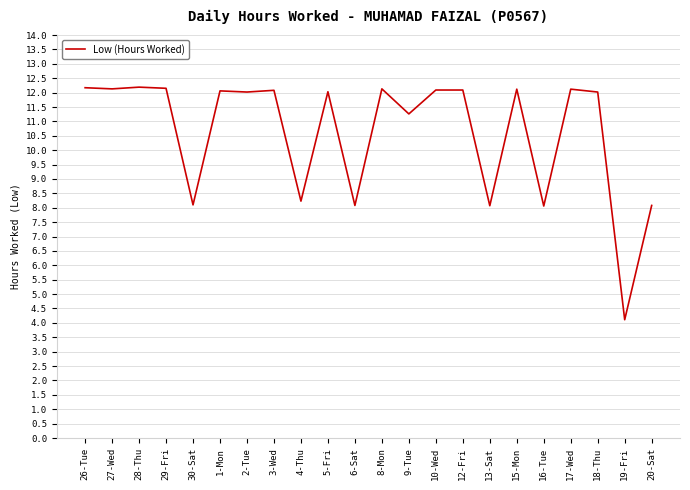

The value at 8-Mon is 12.1. True or false?

True